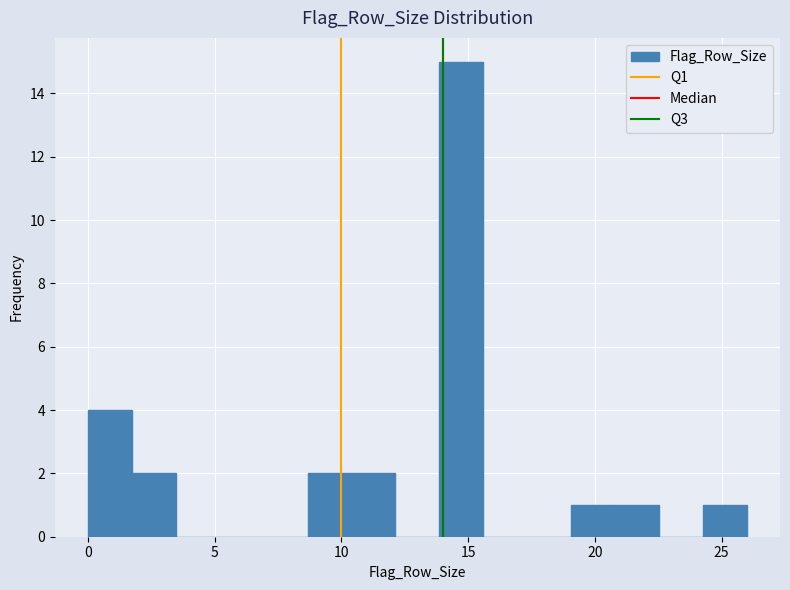

Read against the x-axis, roughly where is the centre of the tallest bar?

14.5